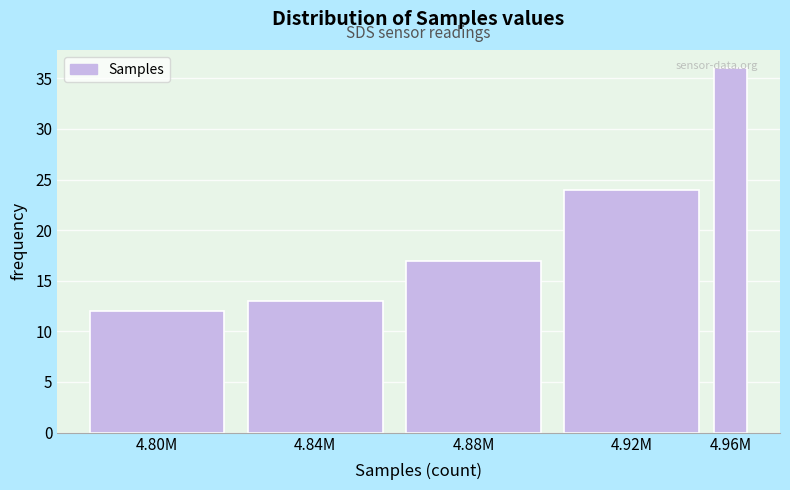

Which category has the lowest value across all series?

4.80M